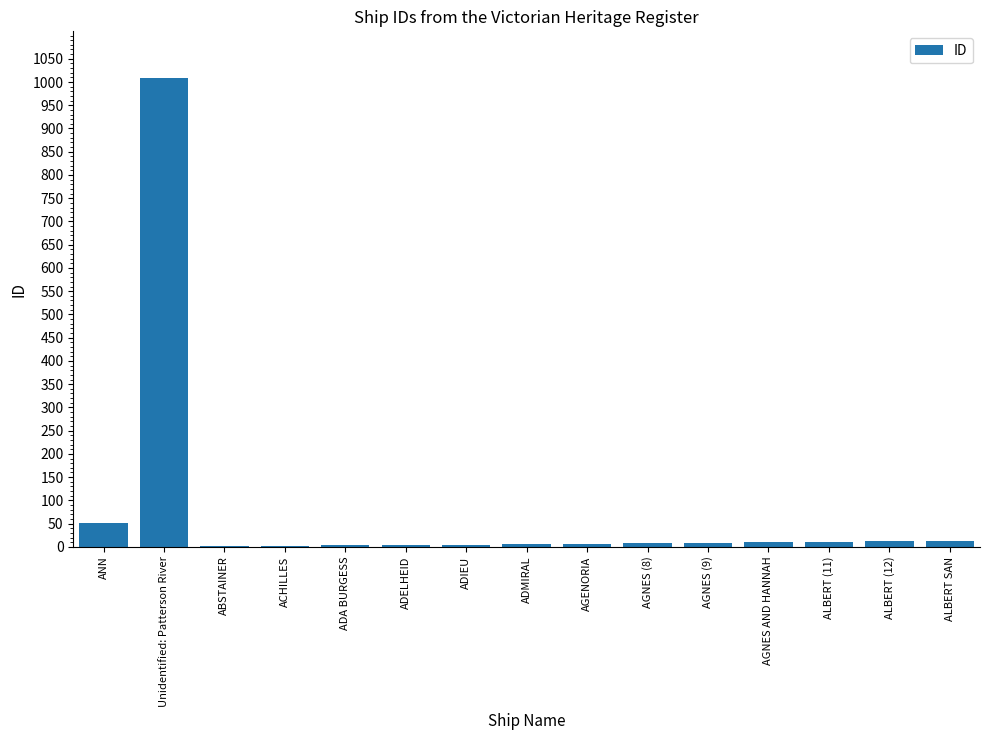

What is the sum of all values?

1151